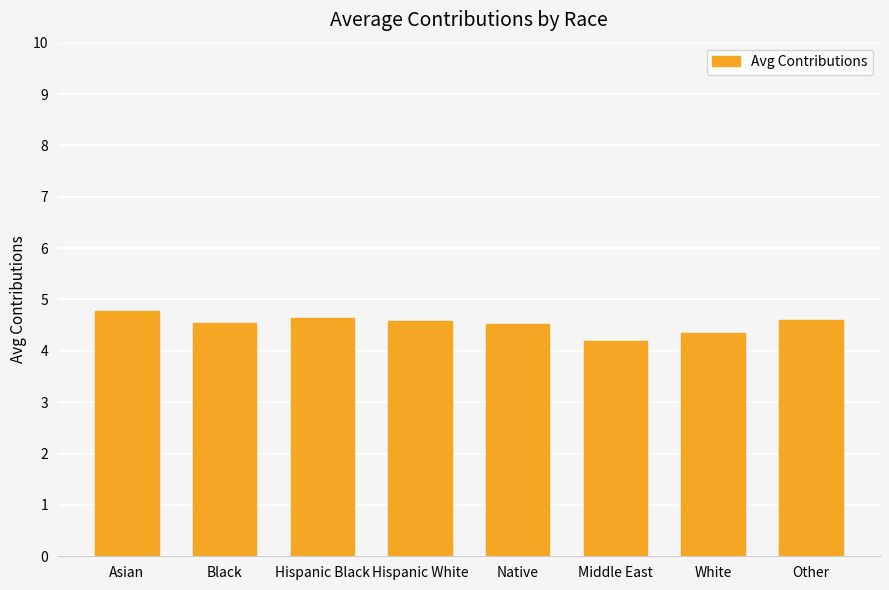

What is the maximum value shown in the chart?

4.8